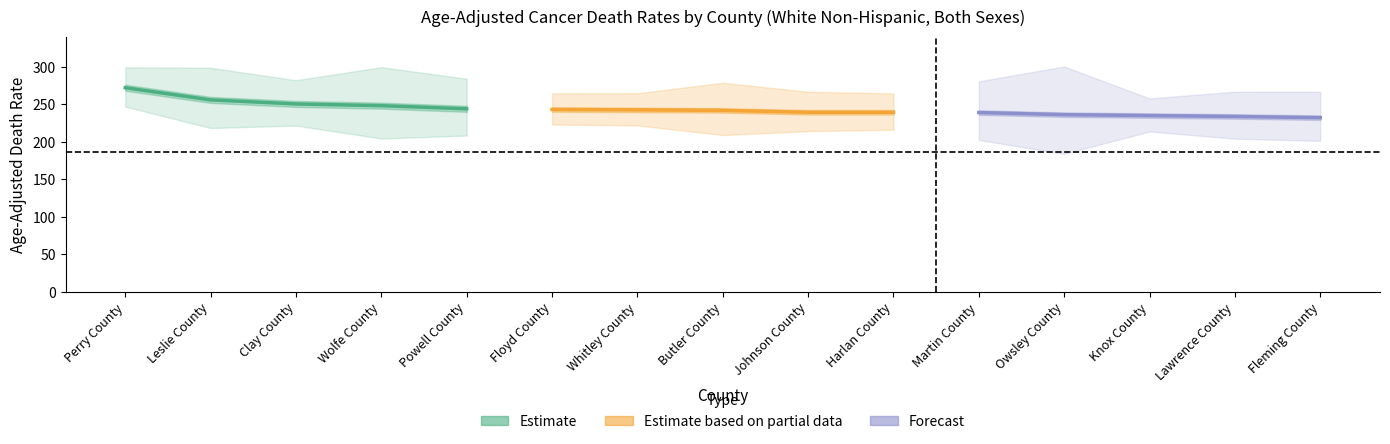

What value does the Estimate series have at Leslie County?

255.6